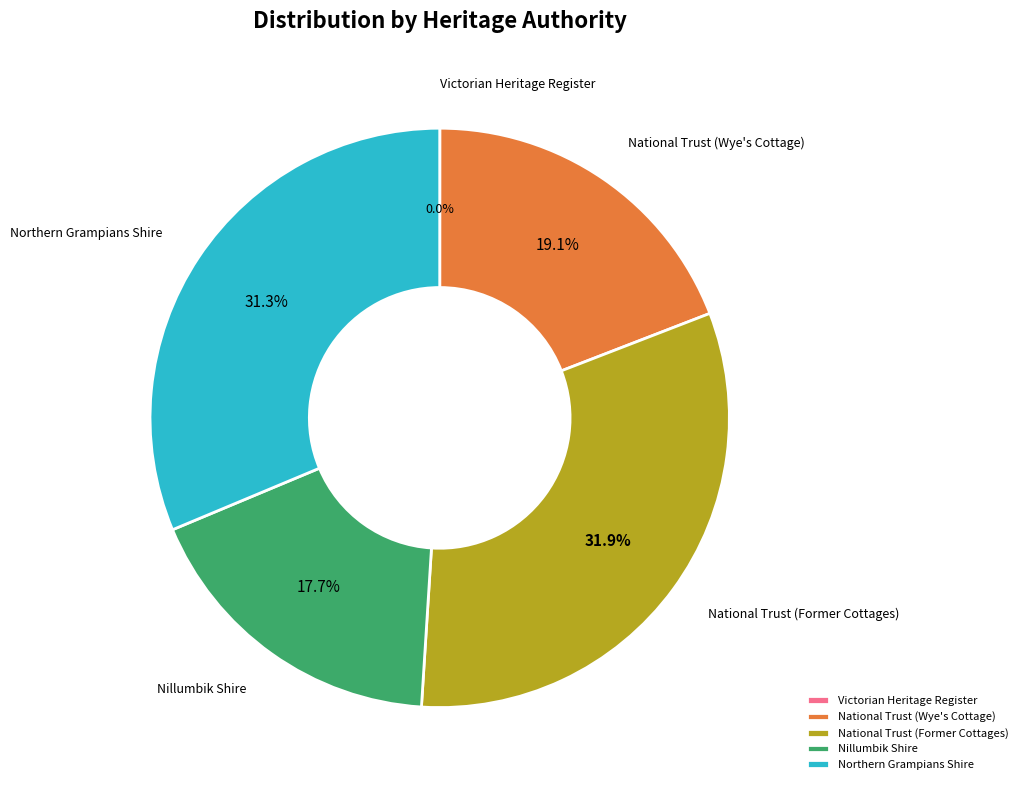

To the nearest percent, what is the difference between the largest and smallest slice percentages?

32%